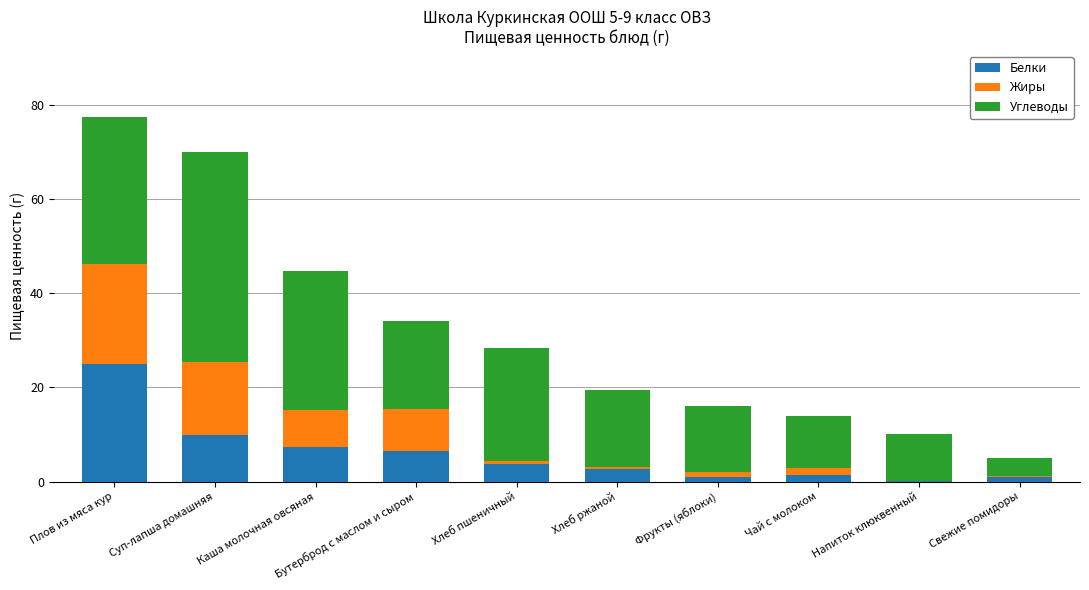

True or false: Белки has a value of 10.2 at Каша молочная овсяная.

False